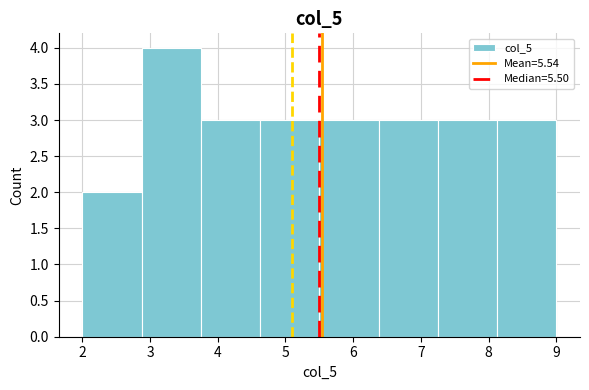

Over which range of the x-axis is the bar tallest?

2.9 to 3.8